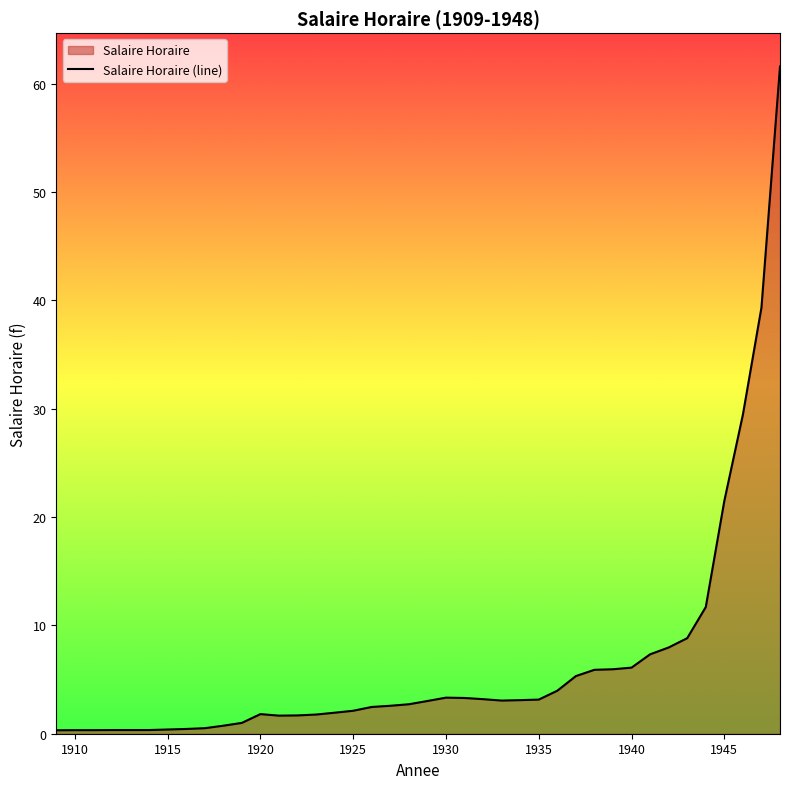

Reading left to right, what are all the values shown in this chart?

1909=0.3	1910=0.3	1911=0.3	1912=0.3	1913=0.3	1914=0.3	1915=0.4	1916=0.4	1917=0.5	1918=0.7	1919=1.0	1920=1.8	1921=1.7	1922=1.7	1923=1.8	1924=1.9	1925=2.1	1926=2.5	1927=2.6	1928=2.7	1929=3.0	1930=3.3	1931=3.3	1932=3.2	1933=3.1	1934=3.1	1935=3.1	1936=4.0	1937=5.3	1938=5.9	1939=6.0	1940=6.1	1941=7.3	1942=8.0	1943=8.8	1944=11.7	1945=21.5	1946=29.4	1947=39.3	1948=61.6